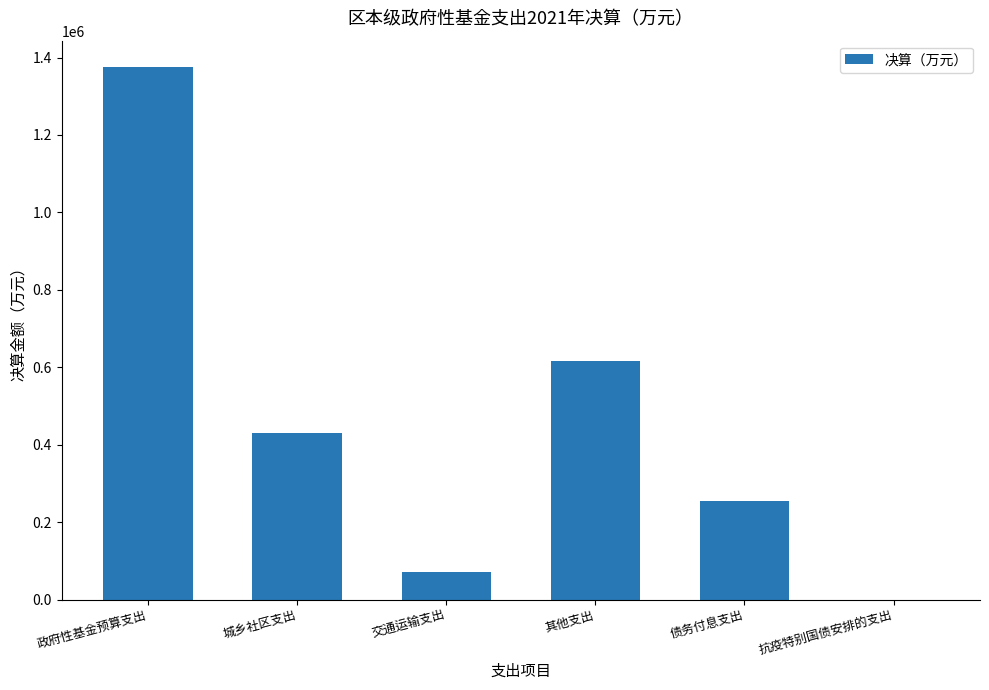

How many categories are shown in the chart?

6